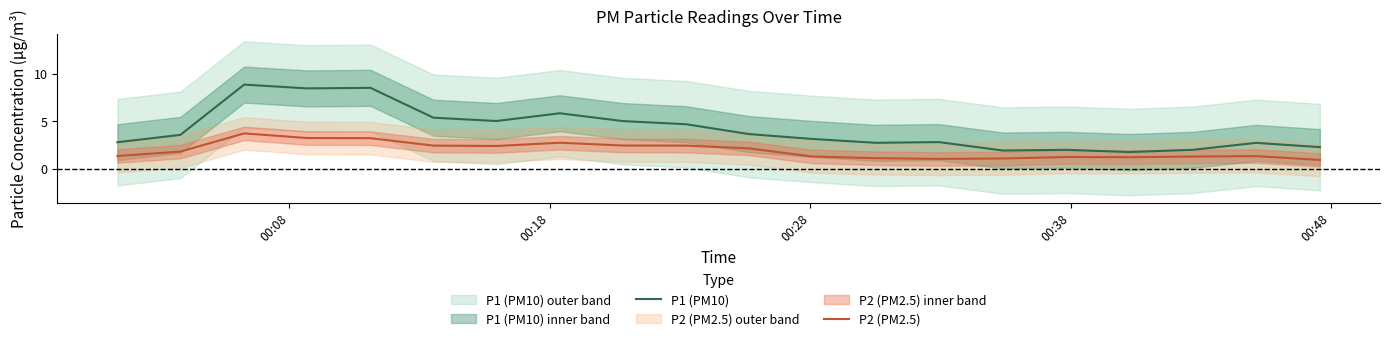

What is the minimum value for P2 (PM2.5)?

0.9